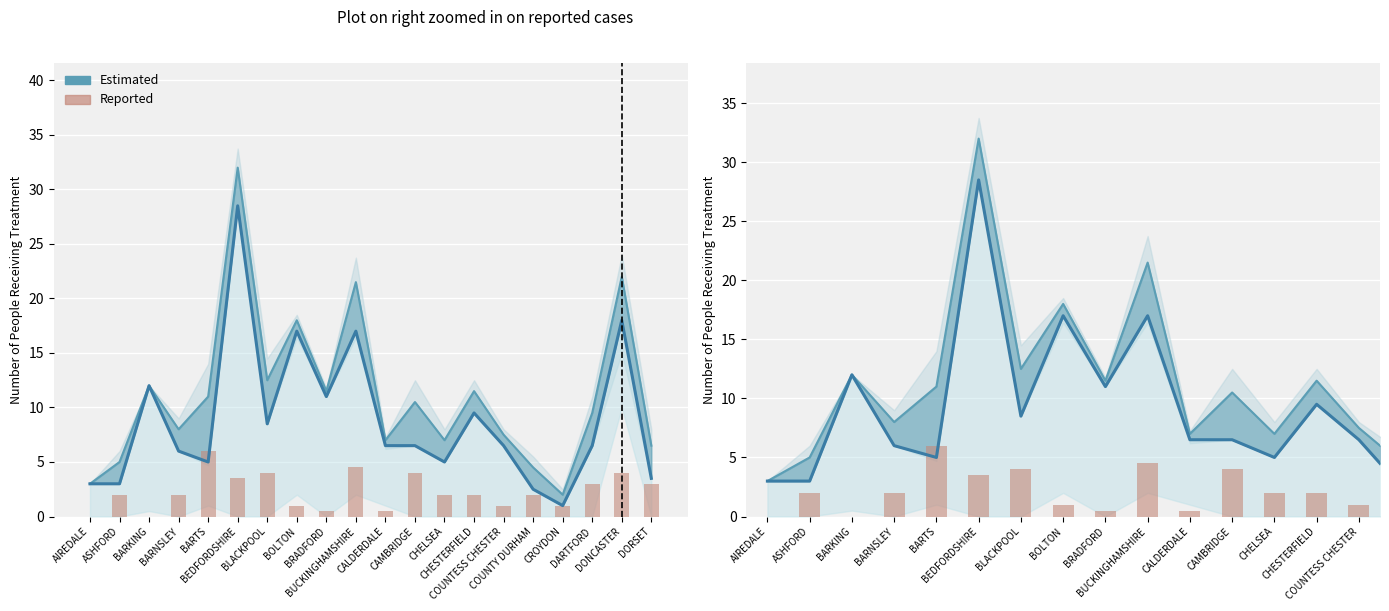

Reading left to right, transcribe all the data shown in this chart.

Estimated (Total): 3.0	5.0	12.0	8.0	11.0	32.0	12.5	18.0	11.5	21.5	7.0	10.5	7.0	11.5	7.5	4.5	2.0	9.5	22.0	6.5
Reported (After 62 Days): 0.0	2.0	0.0	2.0	6.0	3.5	4.0	1.0	0.5	4.5	0.5	4.0	2.0	2.0	1.0	2.0	1.0	3.0	4.0	3.0